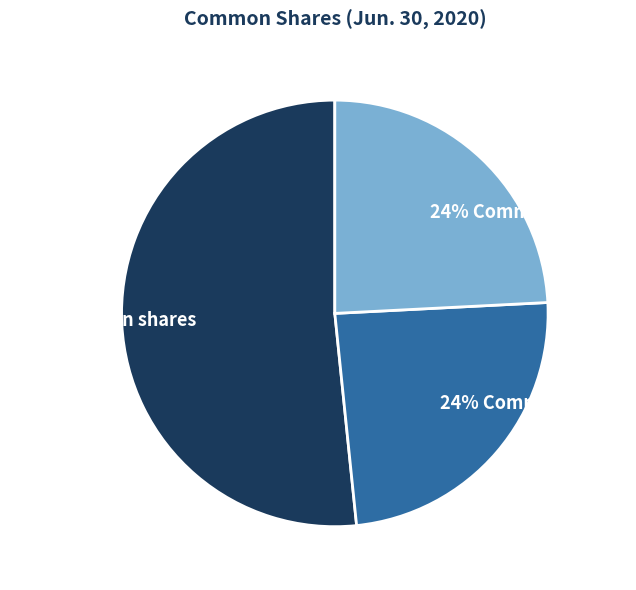

Does any single category account for the majority?

Yes